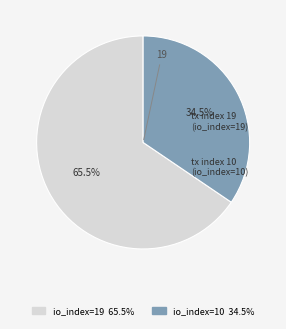

Is there a majority slice in this chart?

Yes